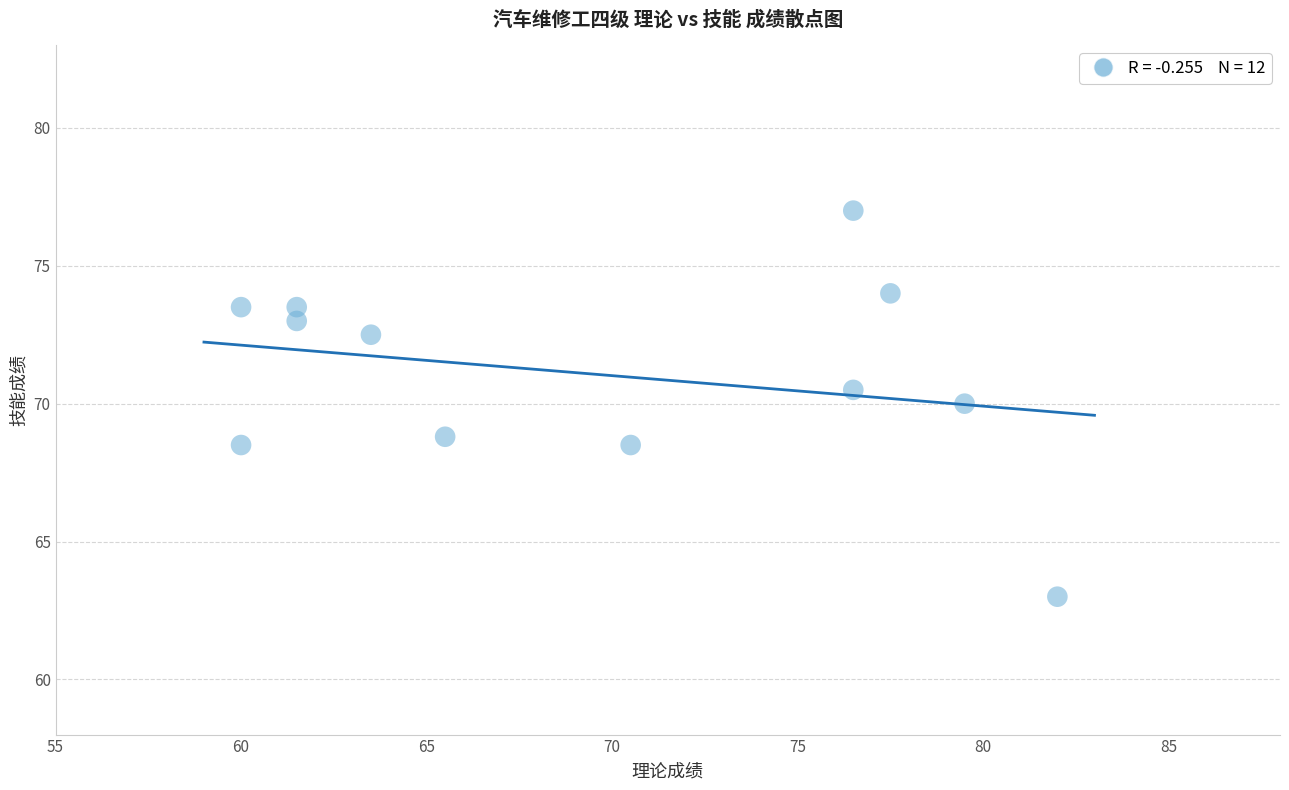

What is the average Y value?

71.1